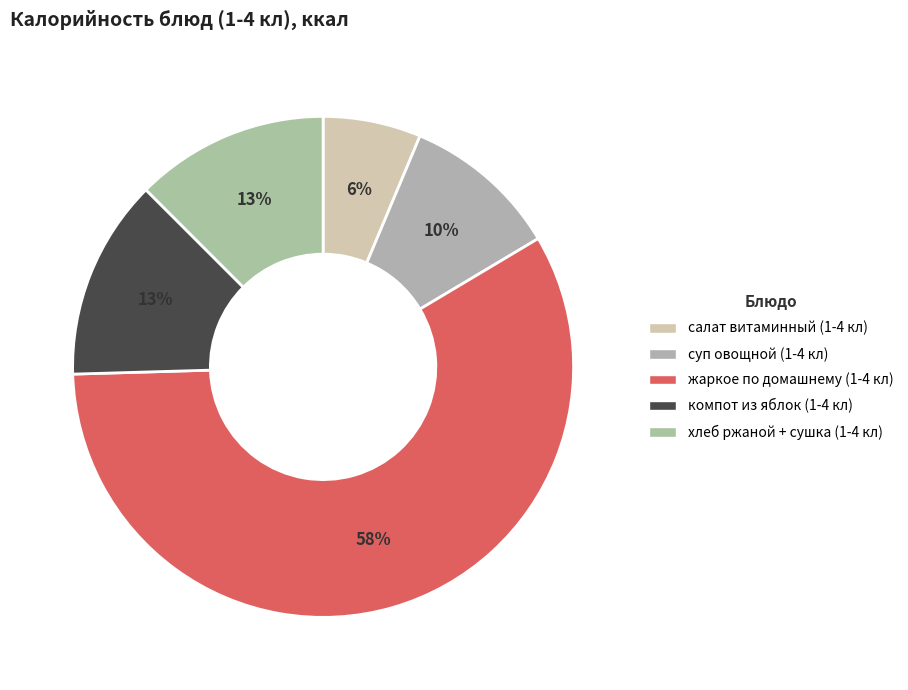

To the nearest percent, what is the combined percentage of хлеб ржаной + сушка (1-4 кл) and салат витаминный (1-4 кл)?

19%